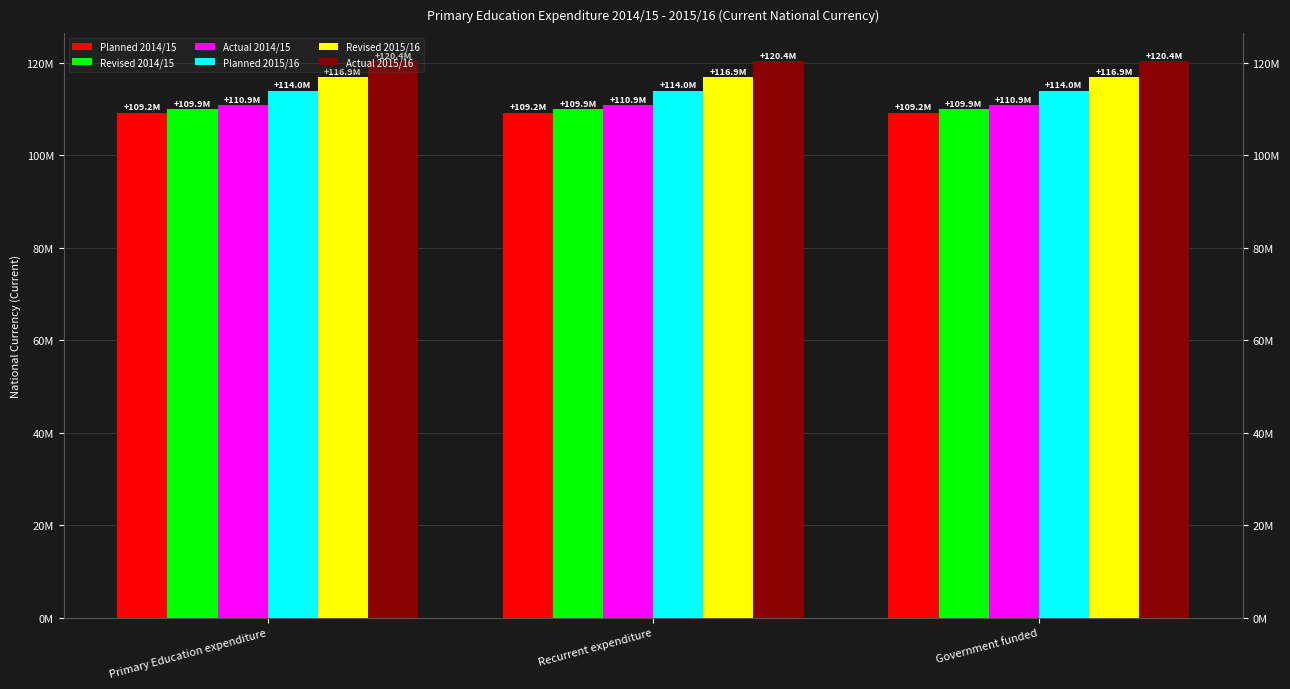

Rank the categories by Revised 2014/15 value from lowest to highest.

Primary Education expenditure, Recurrent expenditure, Government funded